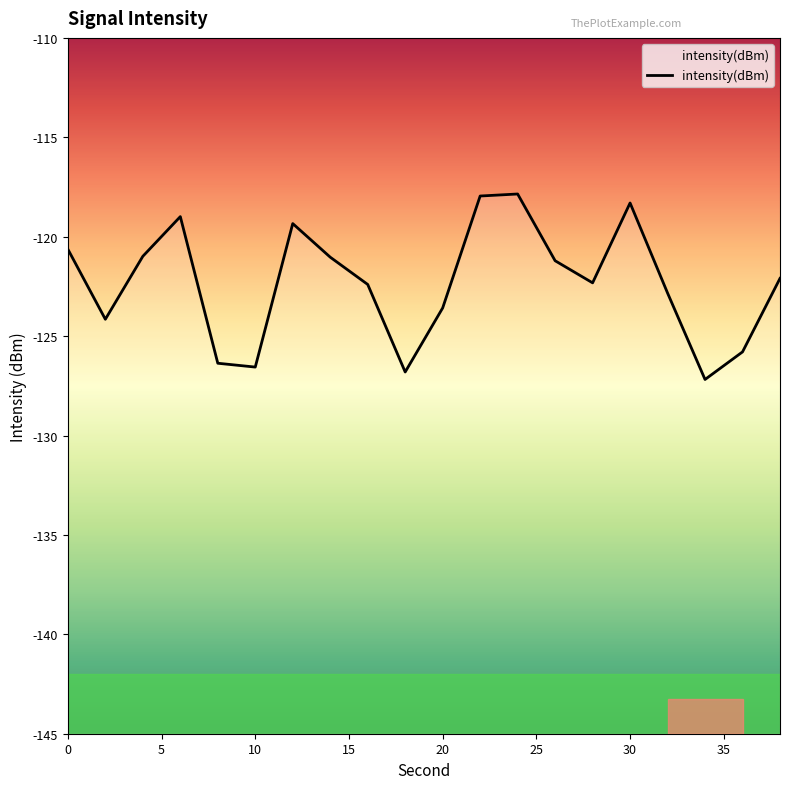

What is the smallest value displayed?

-127.2